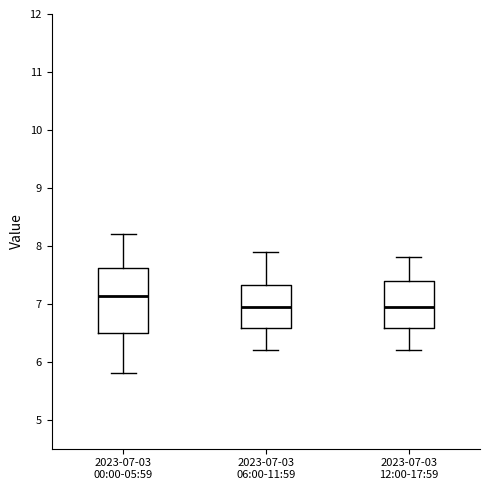

Comparing the boxes themselves (not the whiskers), which one is the tallest?

2023-07-03 00:00-05:59